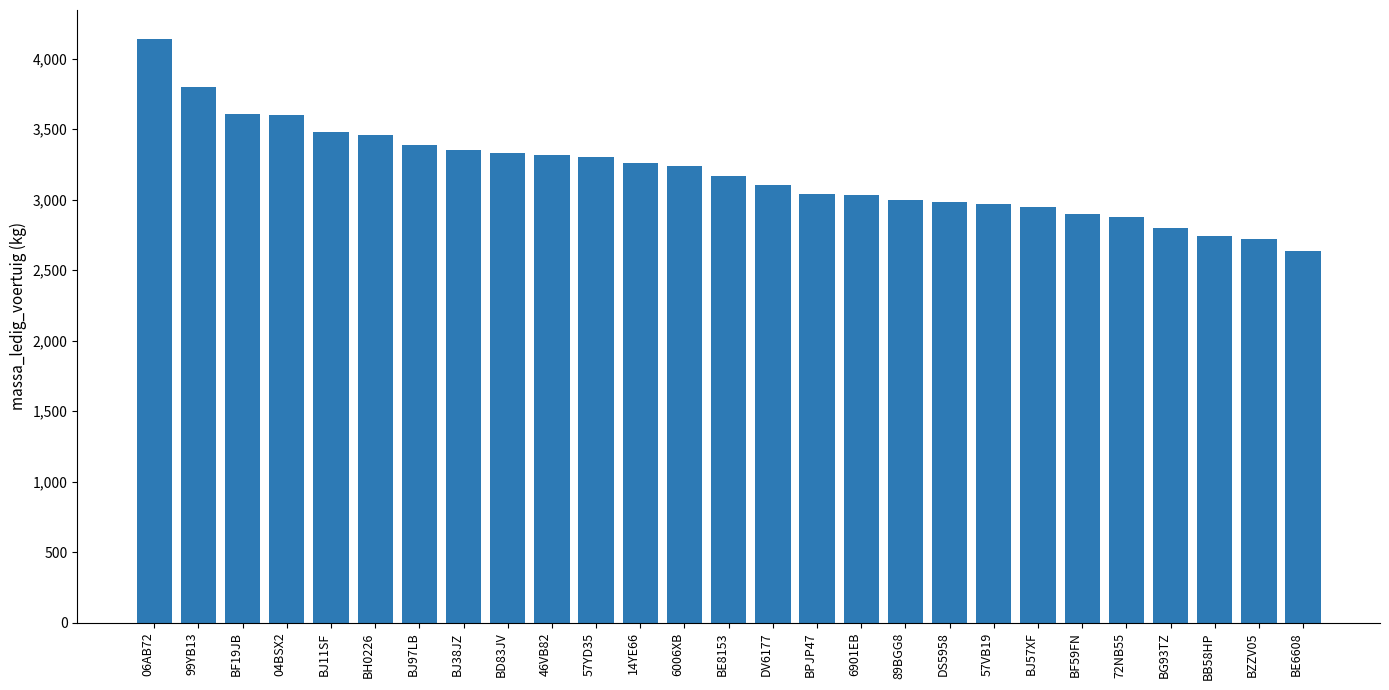

What position from the left is BJ97LB?

7